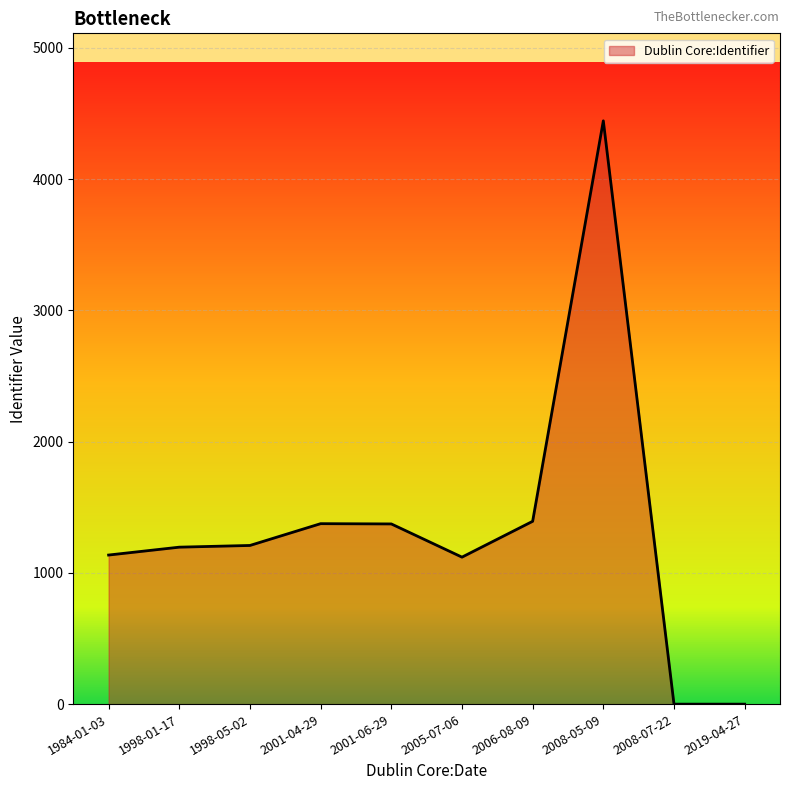

Between 2001-06-29 and 2005-07-06, which is larger?

2001-06-29